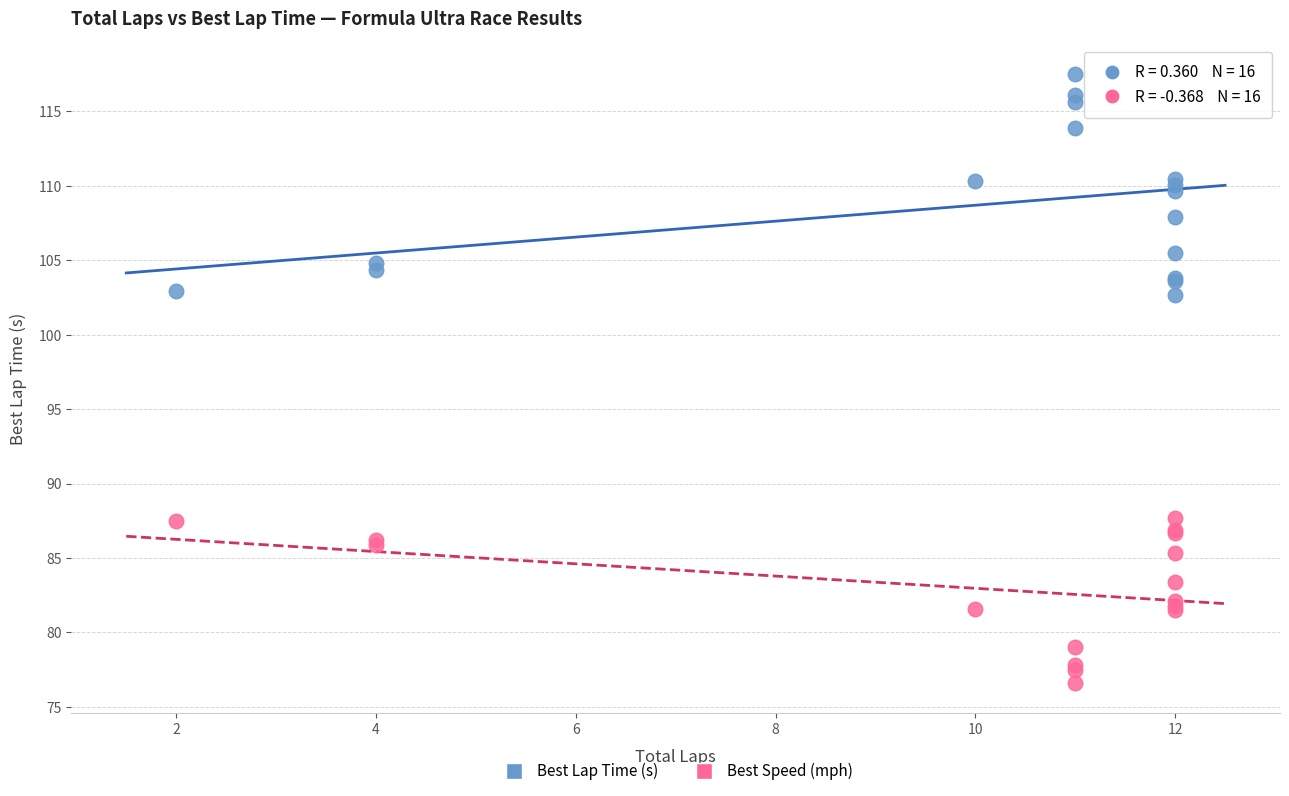

Which series has the widest spread of Y values?

Best Lap Time (s)